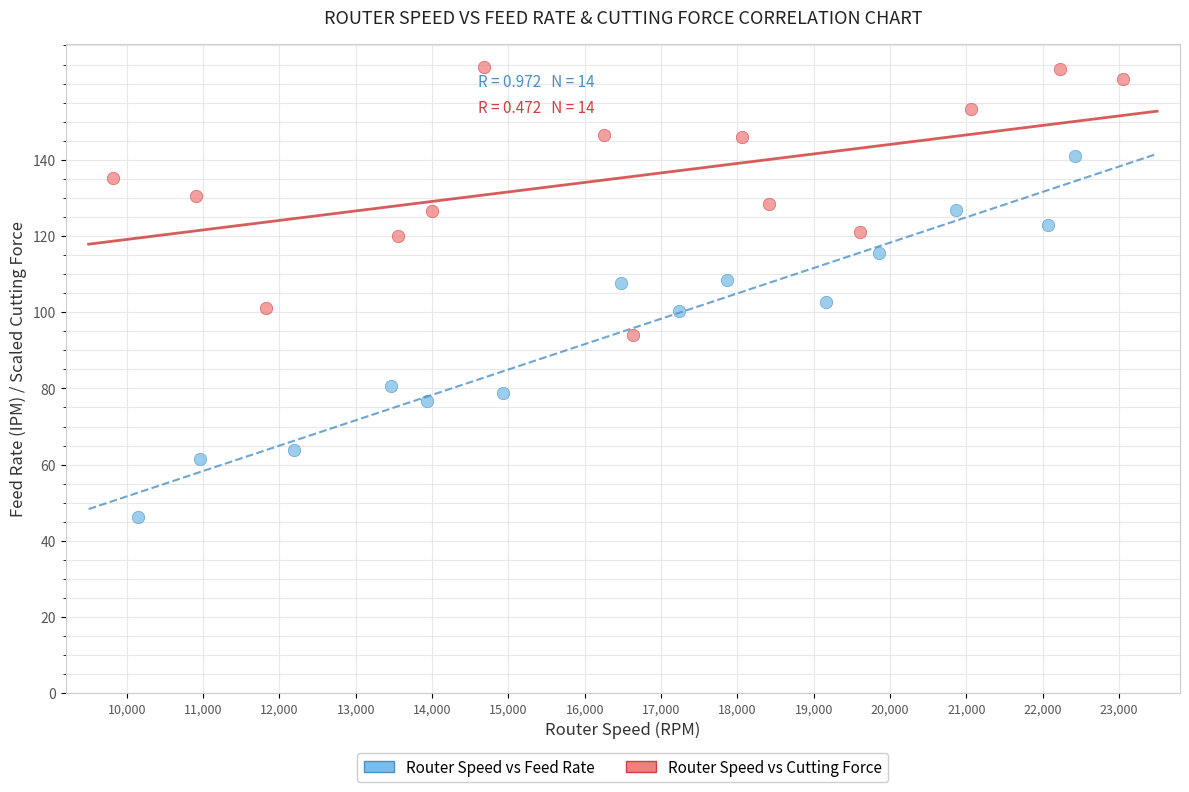

Which series has the widest spread of Y values?

Router Speed vs Feed Rate